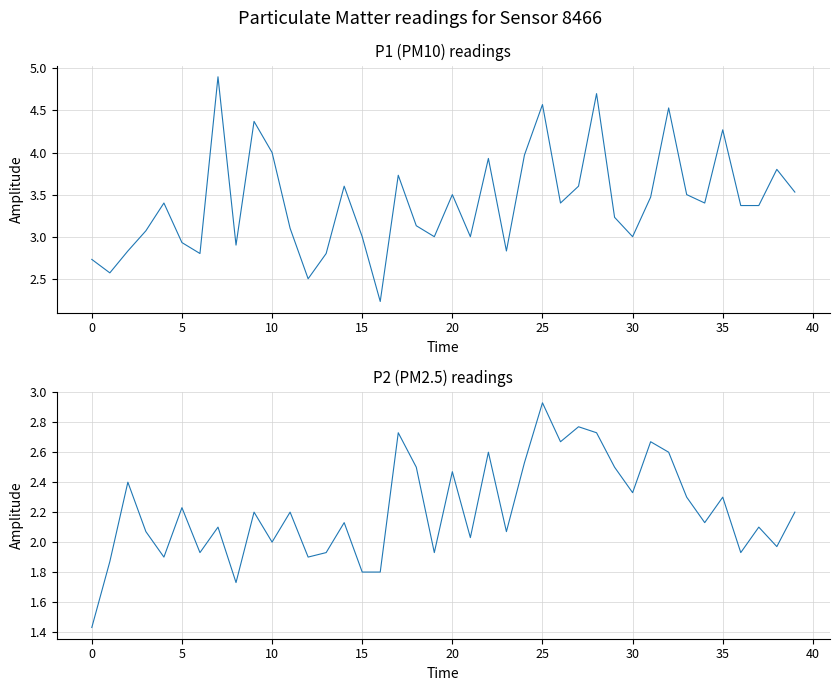

In P1 (PM10), how many points are lower than both neighbors (excluding endpoints)?

11